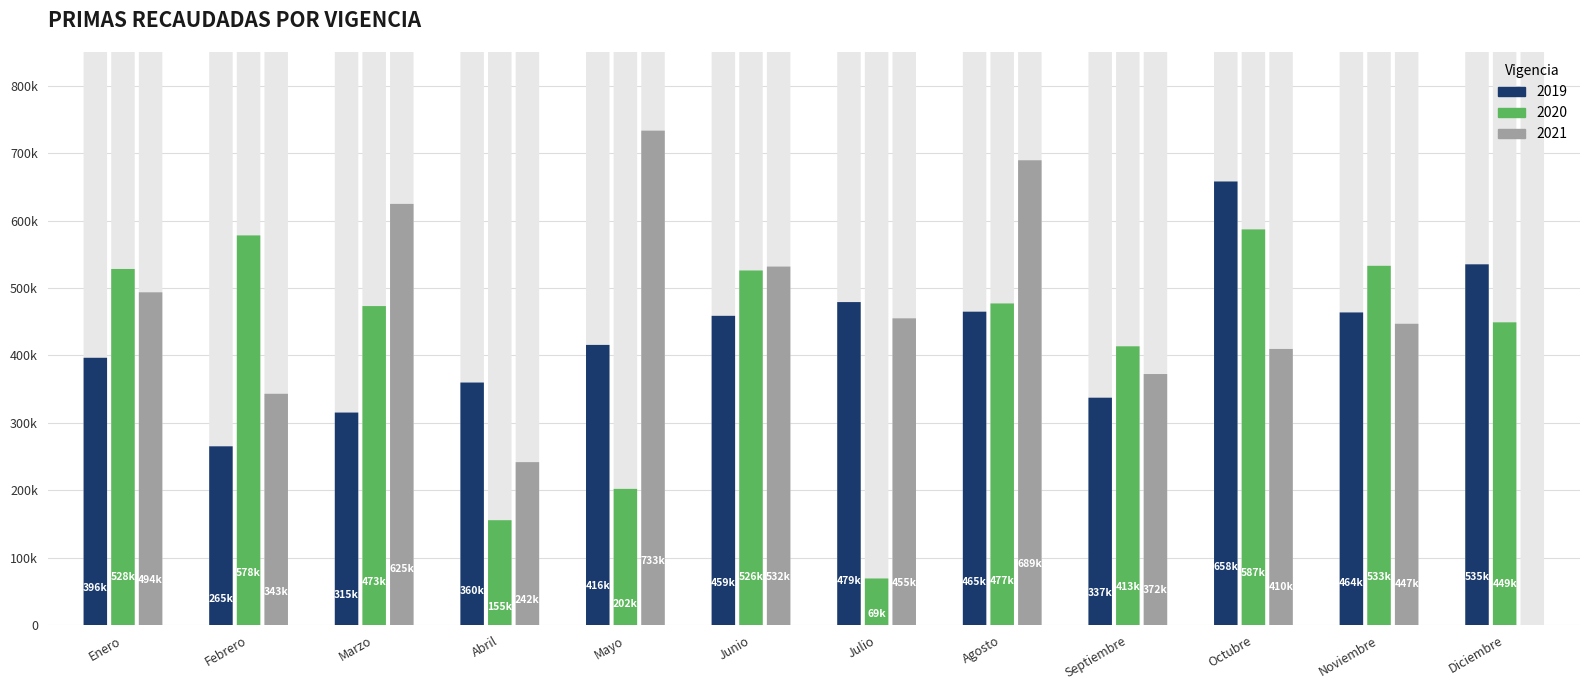

What is the difference between the maximum and second lowest values in the 2021 series?

491735.5